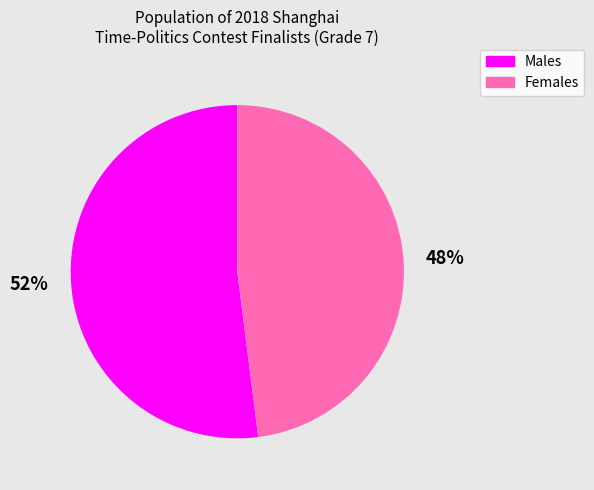

To the nearest percent, what is the average slice percentage?

50%